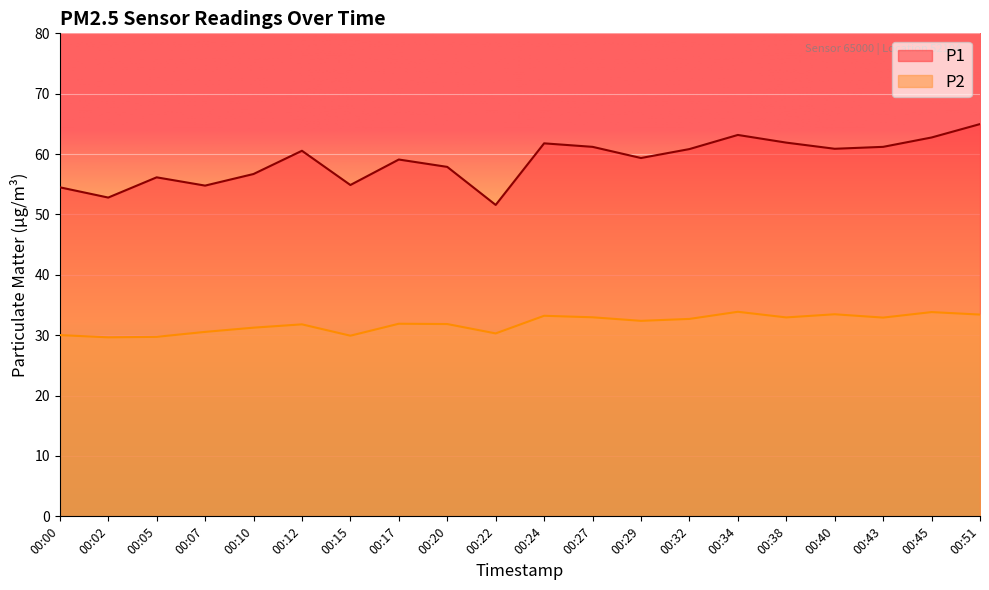

Reading left to right, what are all the values shown in this chart?

P1: 00:00=54.5	00:02=52.8	00:05=56.1	00:07=54.8	00:10=56.7	00:12=60.5	00:15=54.9	00:17=59.1	00:20=57.9	00:22=51.6	00:24=61.8	00:27=61.2	00:29=59.4	00:32=60.8	00:34=63.2	00:38=61.9	00:40=60.9	00:43=61.2	00:45=62.8	00:51=65.0
P2: 00:00=30.0	00:02=29.6	00:05=29.7	00:07=30.6	00:10=31.2	00:12=31.8	00:15=29.9	00:17=31.9	00:20=31.9	00:22=30.3	00:24=33.2	00:27=33.0	00:29=32.4	00:32=32.7	00:34=33.9	00:38=33.0	00:40=33.5	00:43=32.9	00:45=33.8	00:51=33.4